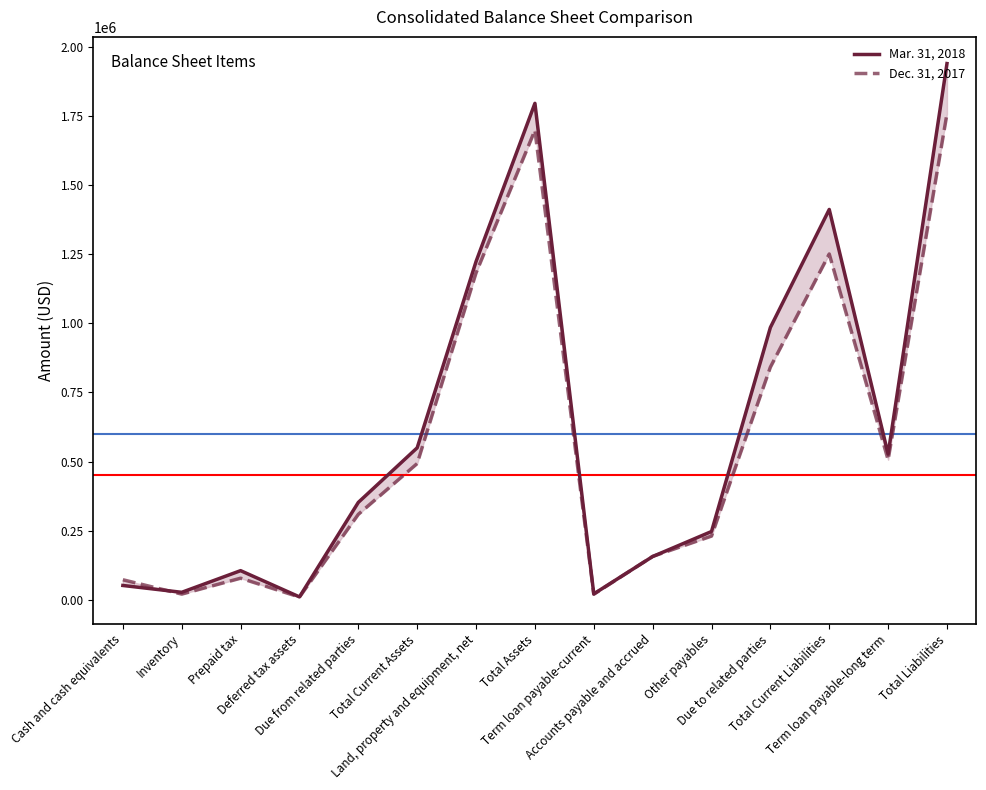

The value of Dec. 31, 2017 at Total Current Liabilities is 1250400. True or false?

True